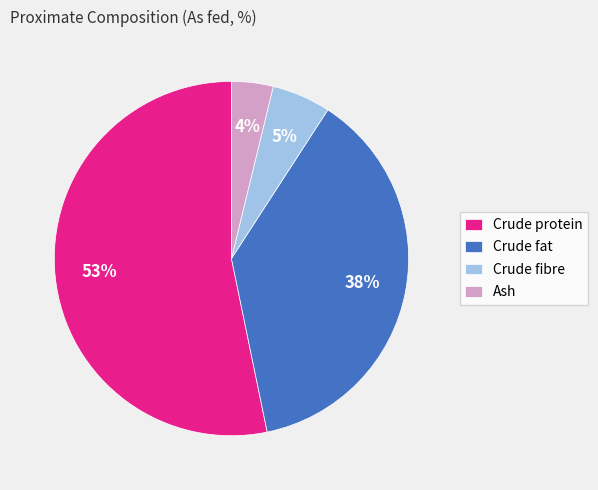

How many slices are in this pie chart?

4